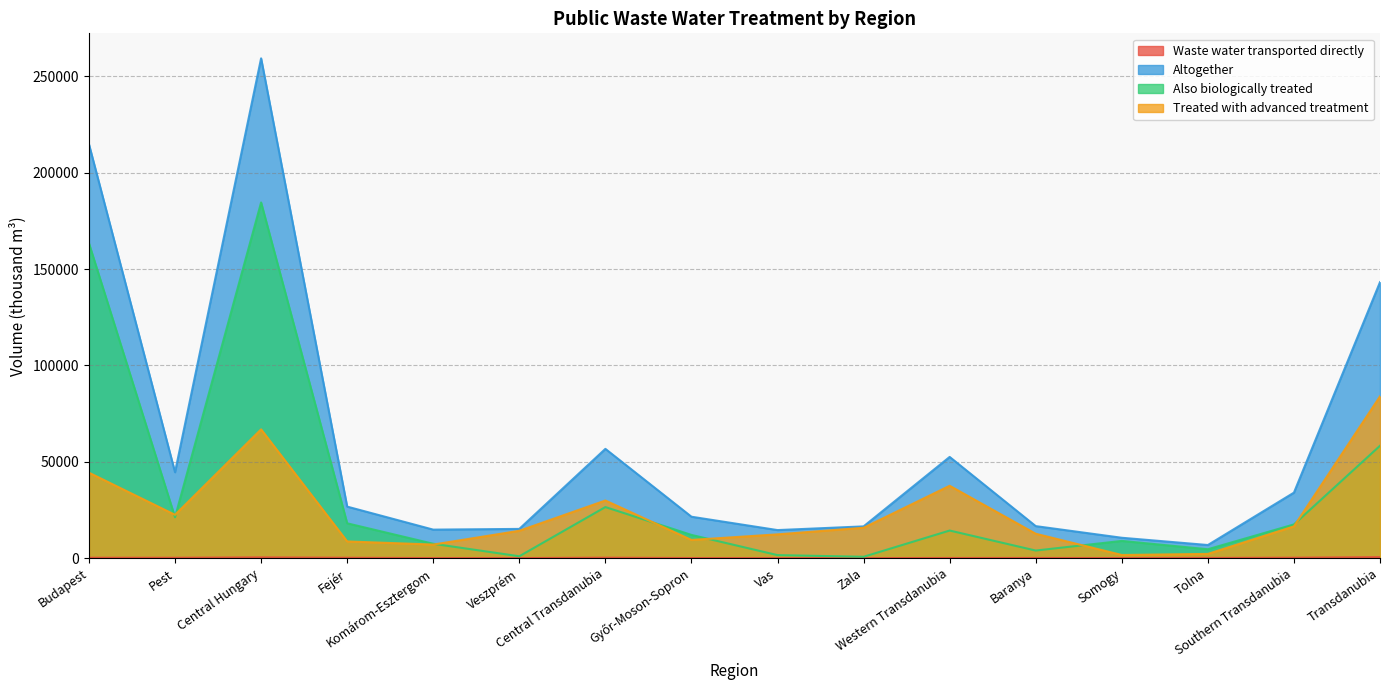

True or false: Treated with advanced treatment and Altogether intersect in this chart.

False